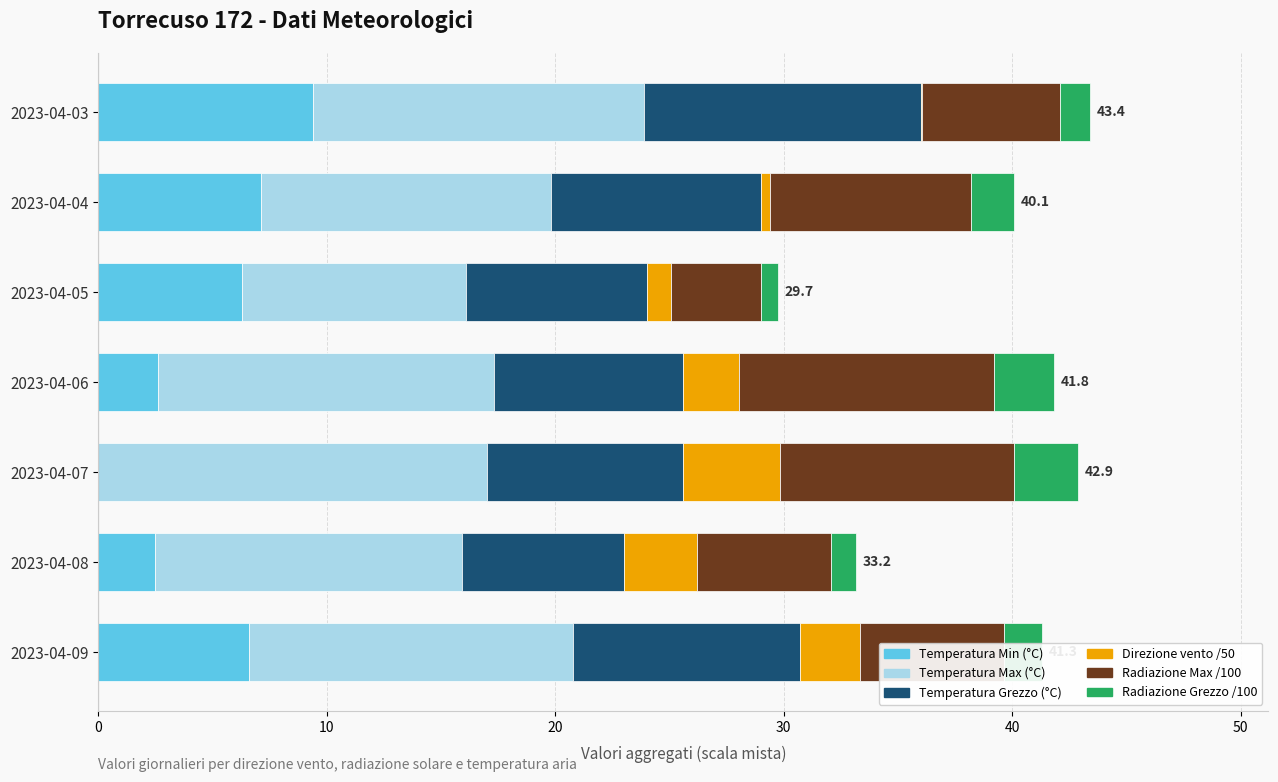

What is the highest value of the Temperatura Min (°C) series?

9.4